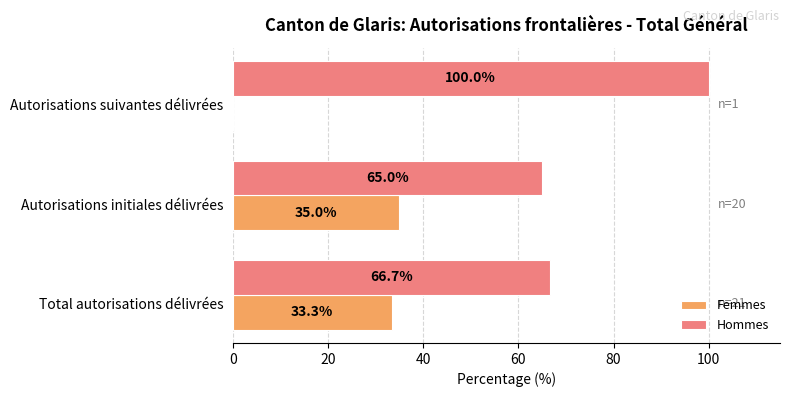

How many positive values does the Femmes series have?

2